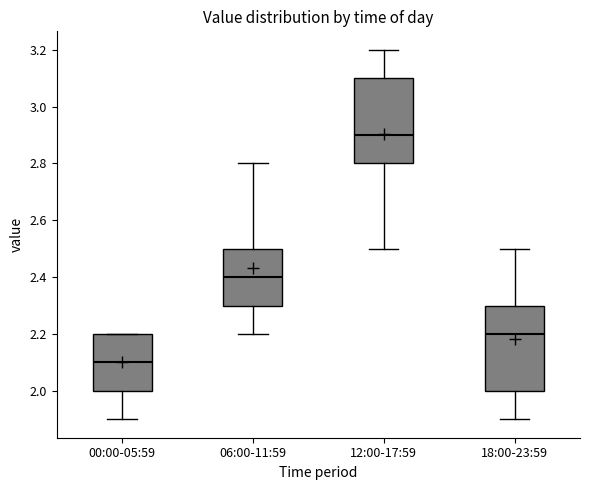

Which box's median line is the highest?

12:00-17:59